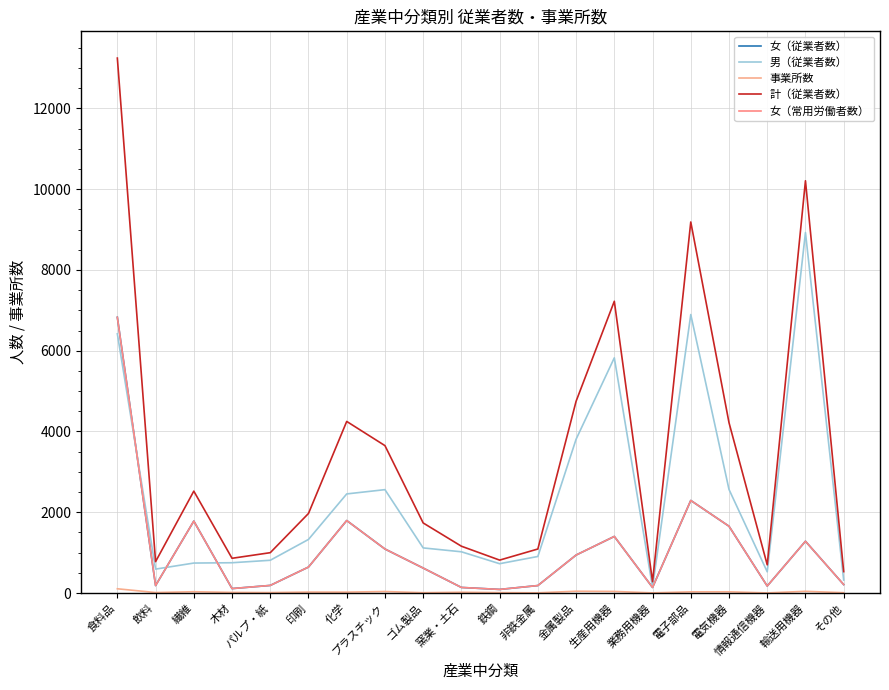

Is it true that 男（従業者数） equals 279 at 木材?

False